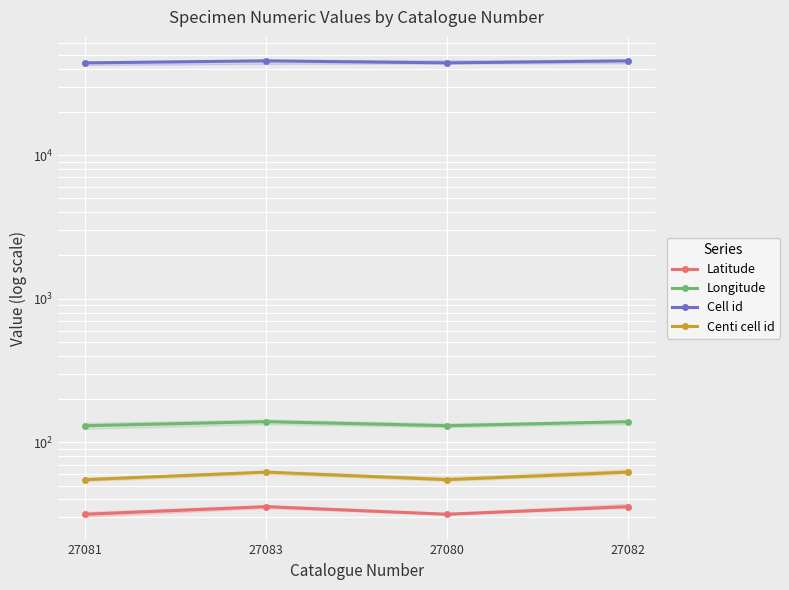

True or false: Cell id and Latitude intersect in this chart.

False